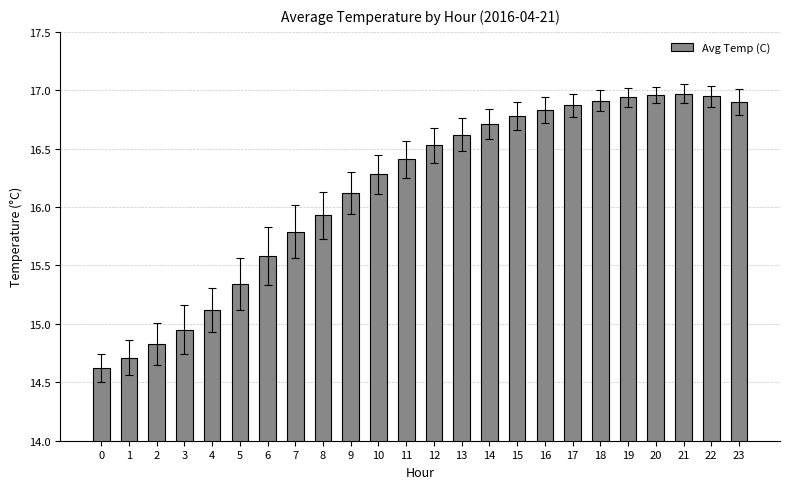

Where is the data nearest to the value 15?

3